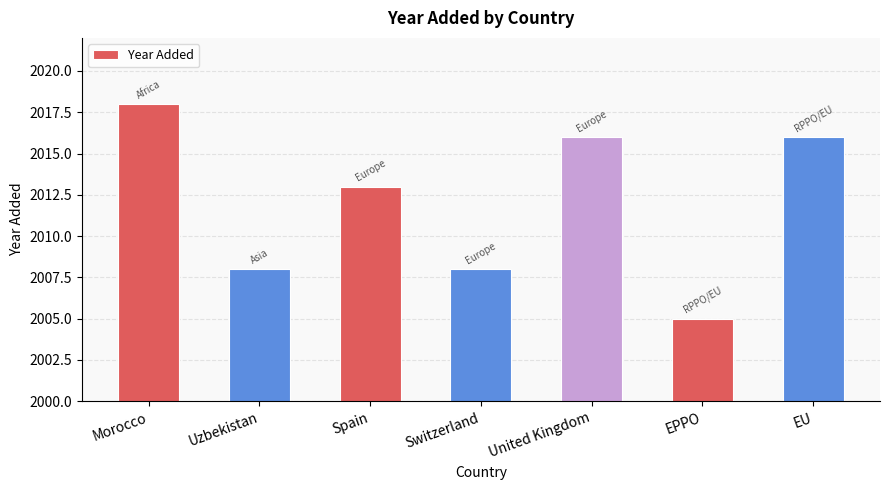

What is the average value?

2012